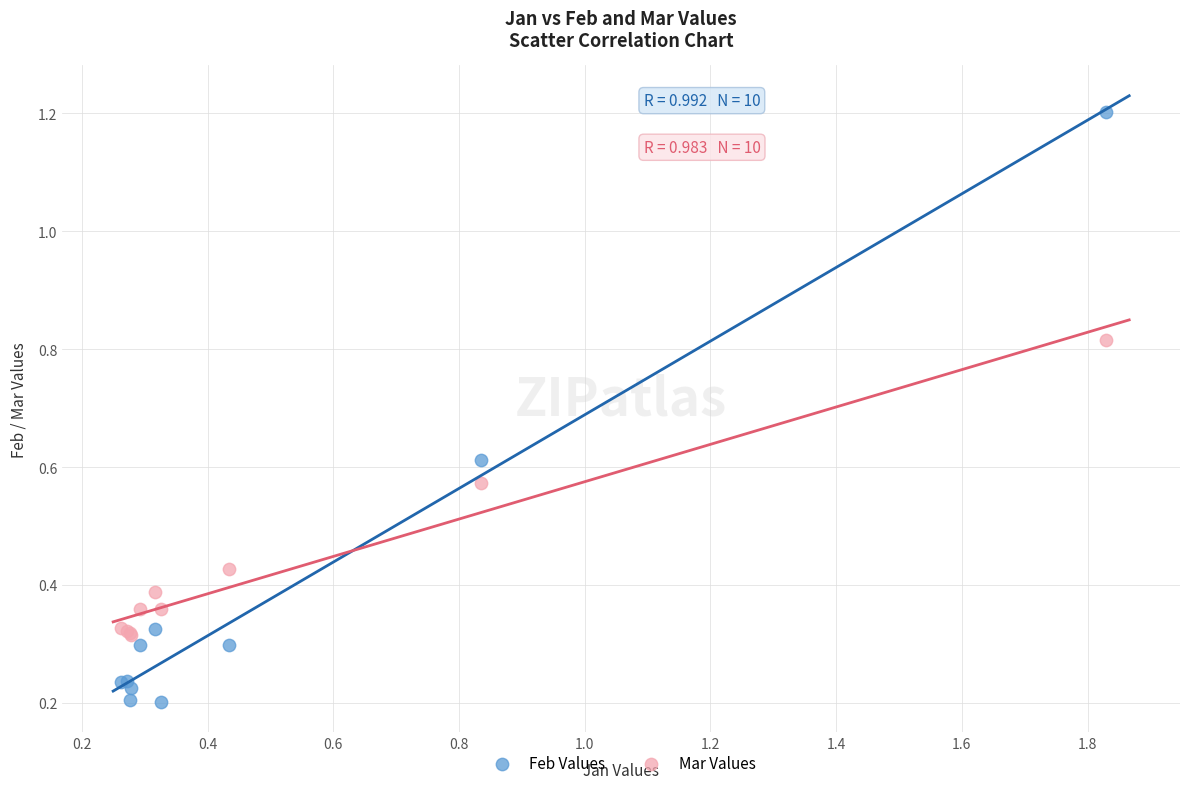

Which series has the widest spread of Y values?

Feb Values